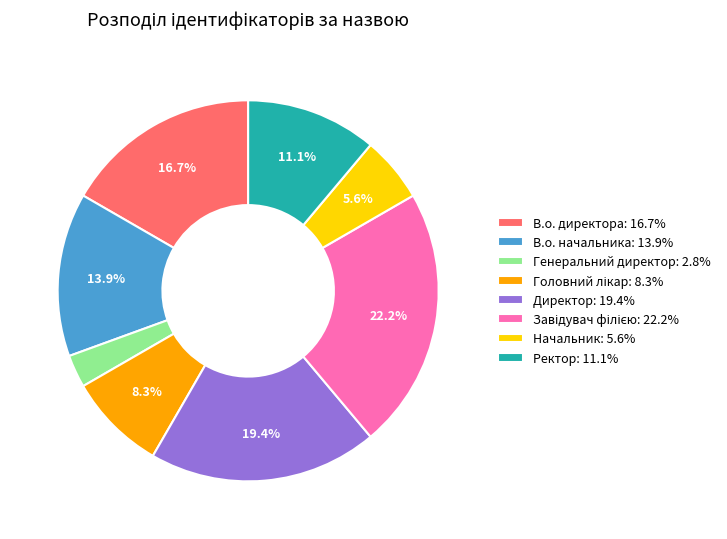

Is the sum of В.о. начальника and Генеральний директор greater than half?

No